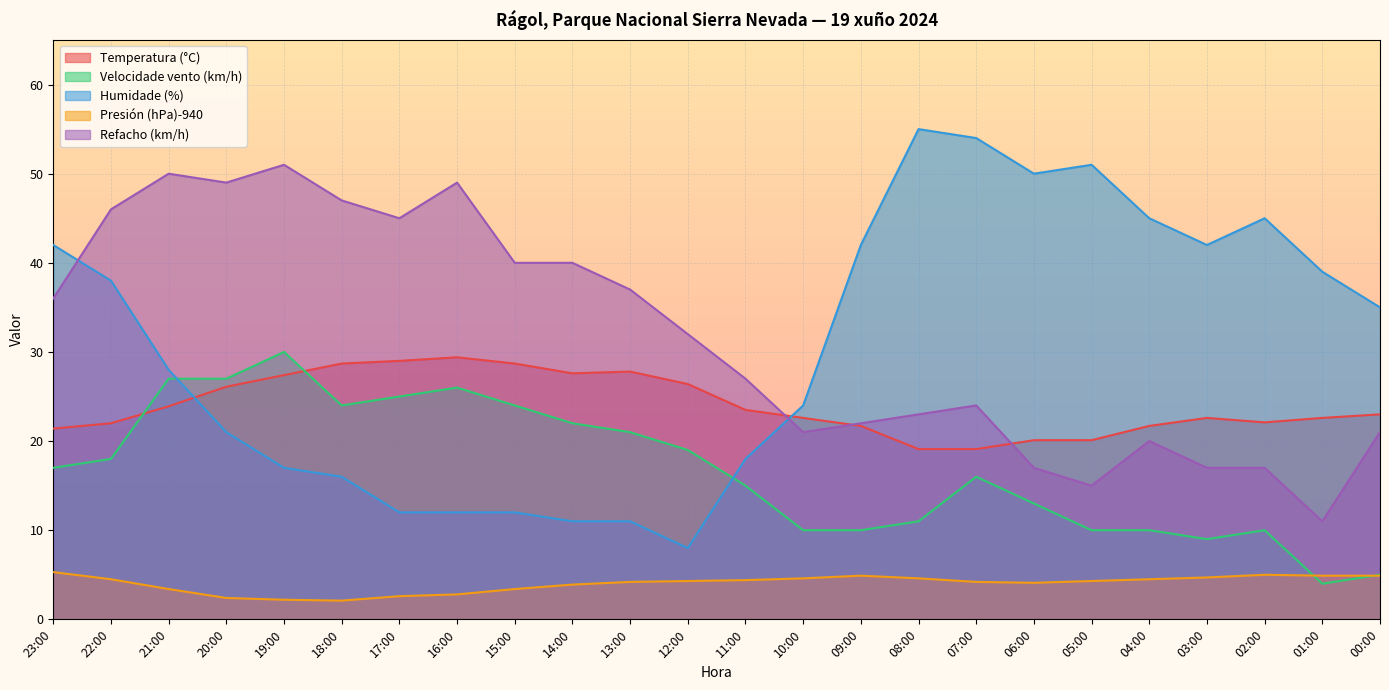

Which series changed the most between 15:00 and 12:00?

Refacho (km/h)